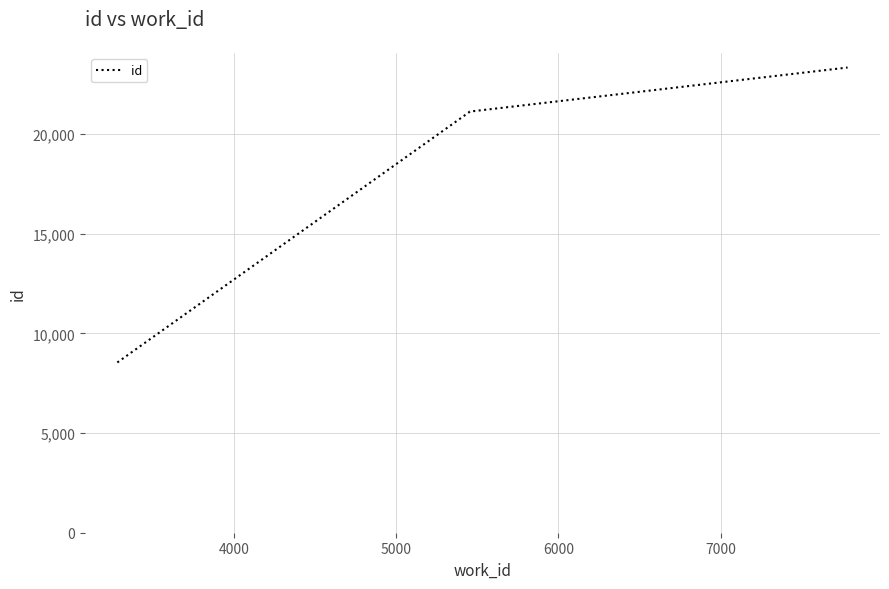

Count the number of data series in this chart.

1